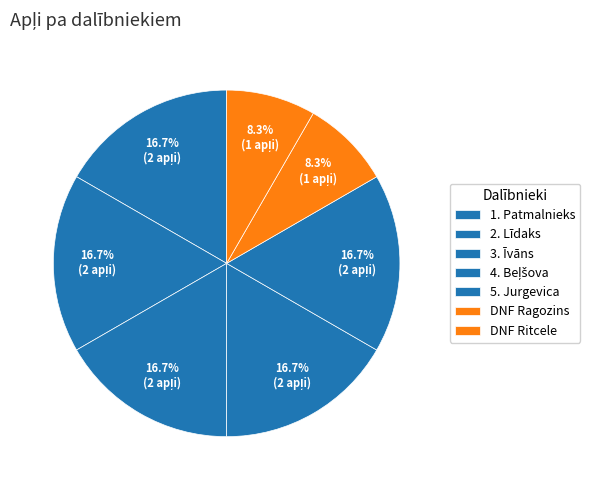

How many slices are in this pie chart?

7